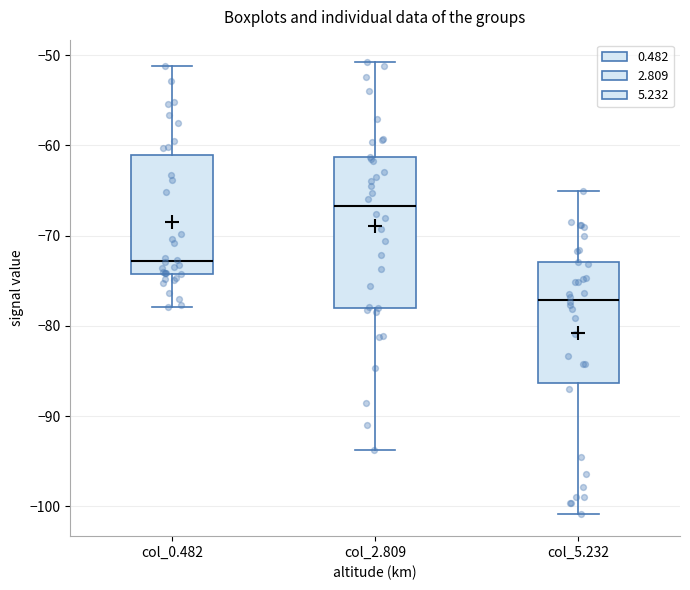

Comparing the boxes themselves (not the whiskers), which one is the tallest?

col_2.809